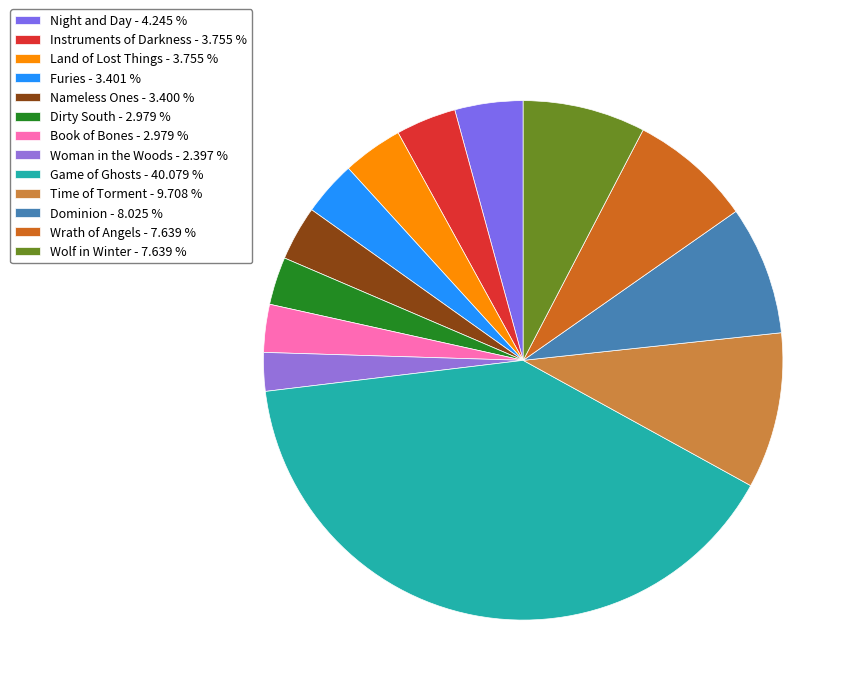

What portion of the pie excludes Dominion?

92.0%